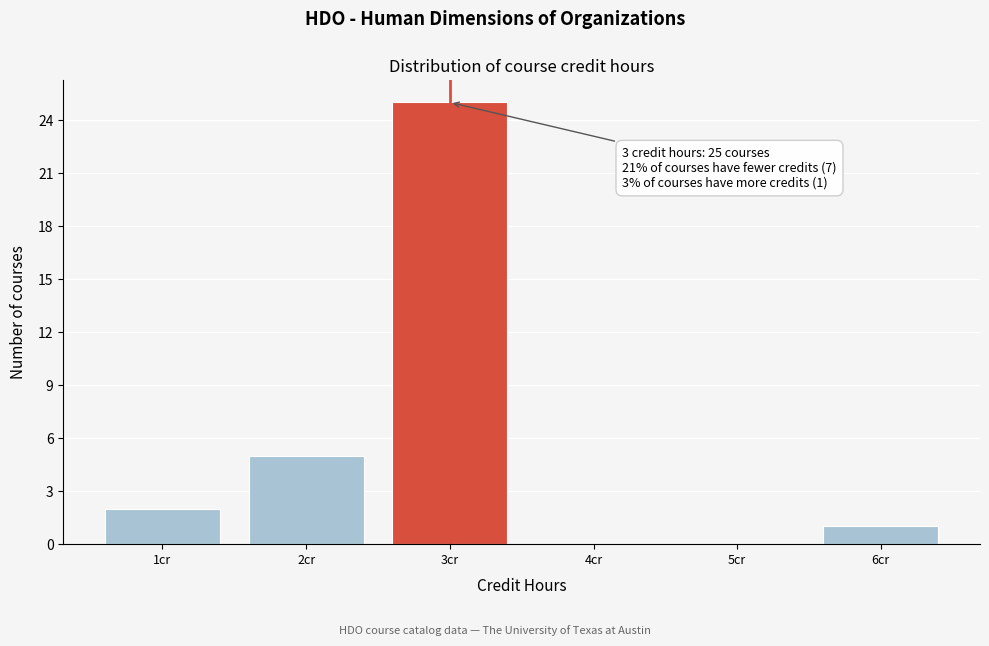

Reading left to right, what are all the values shown in this chart?

1cr=2	2cr=5	3cr=25	4cr=0	5cr=0	6cr=1